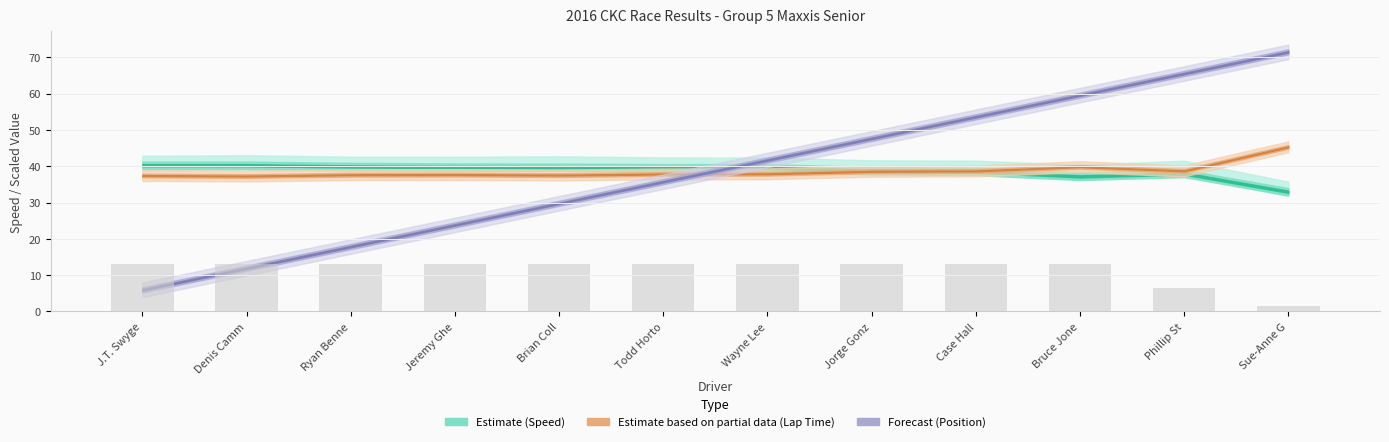

What is the label of the 5th bar from the right?

Jorge Gonz